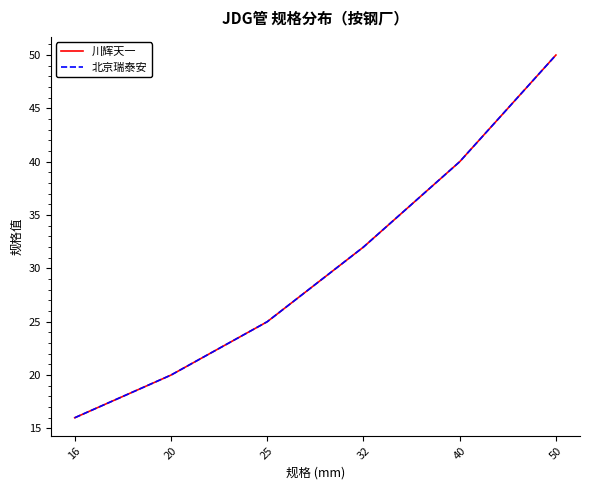

What is the difference between the 川辉天一 values at 20 and 16?

4